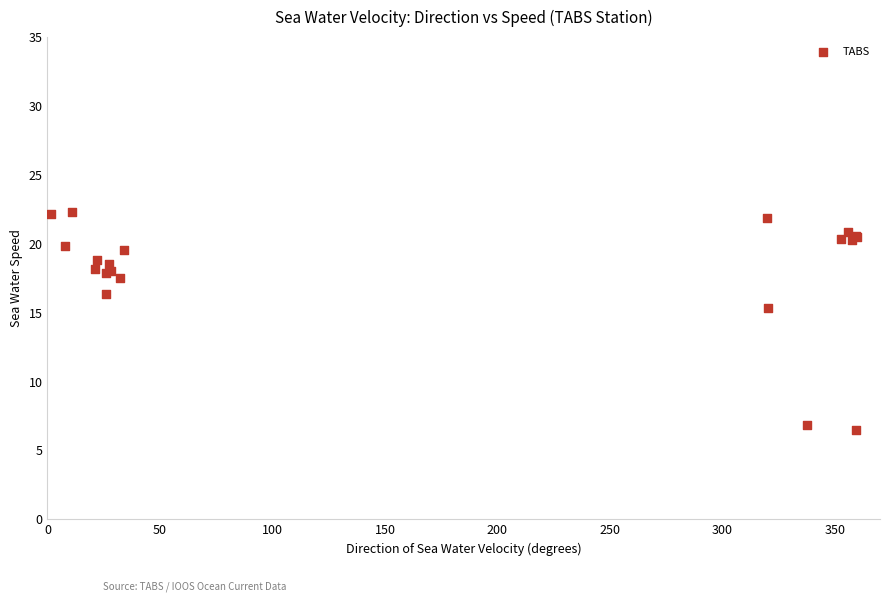

What Y value in the scatter plot is closest to 14?

15.3